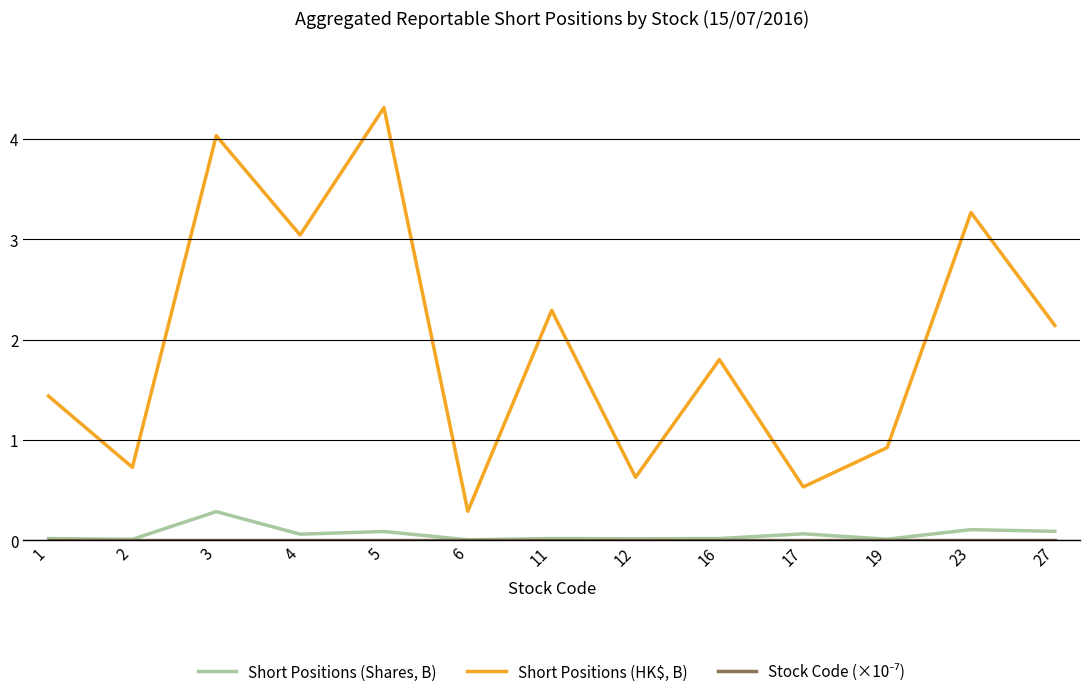

Which category has the lowest value in the Short Positions (HK$, B) series?

6